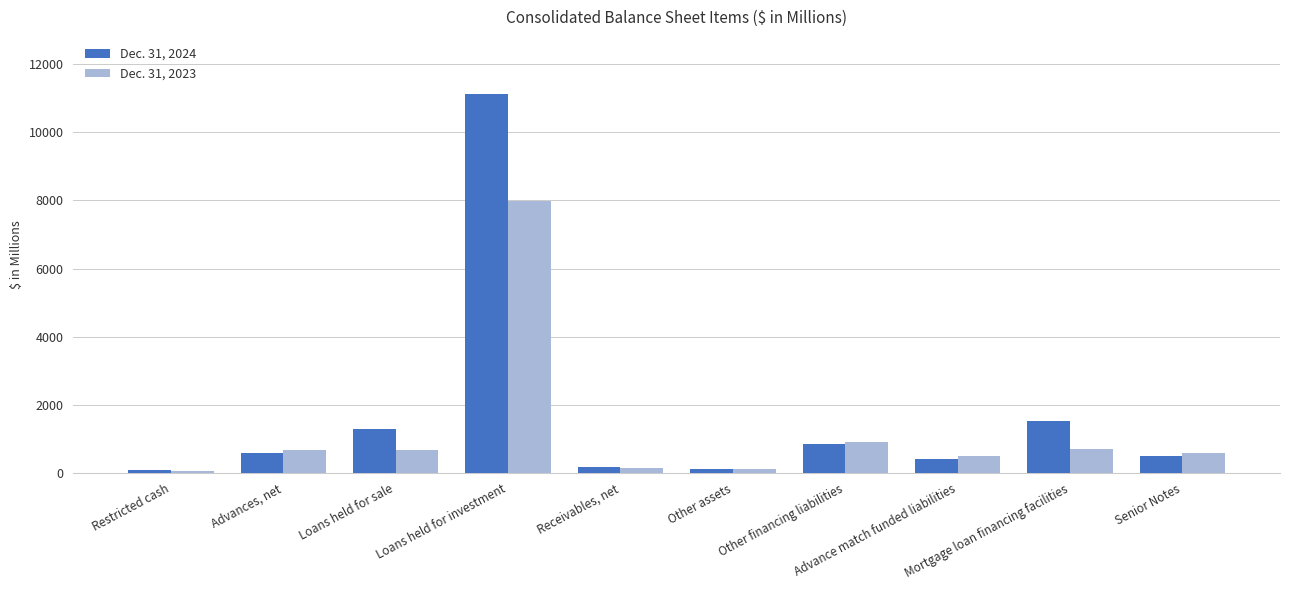

What is the difference between the Dec. 31, 2023 values at Advances, net and Other financing liabilities?

221.2